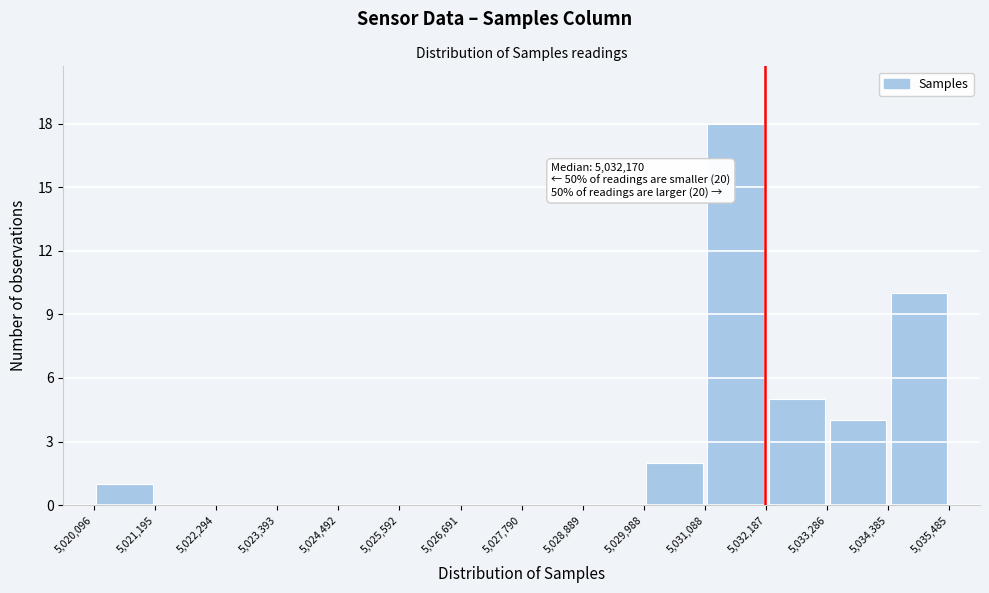

Which range on the x-axis has the tallest bar?

5,031,088 to 5,032,187